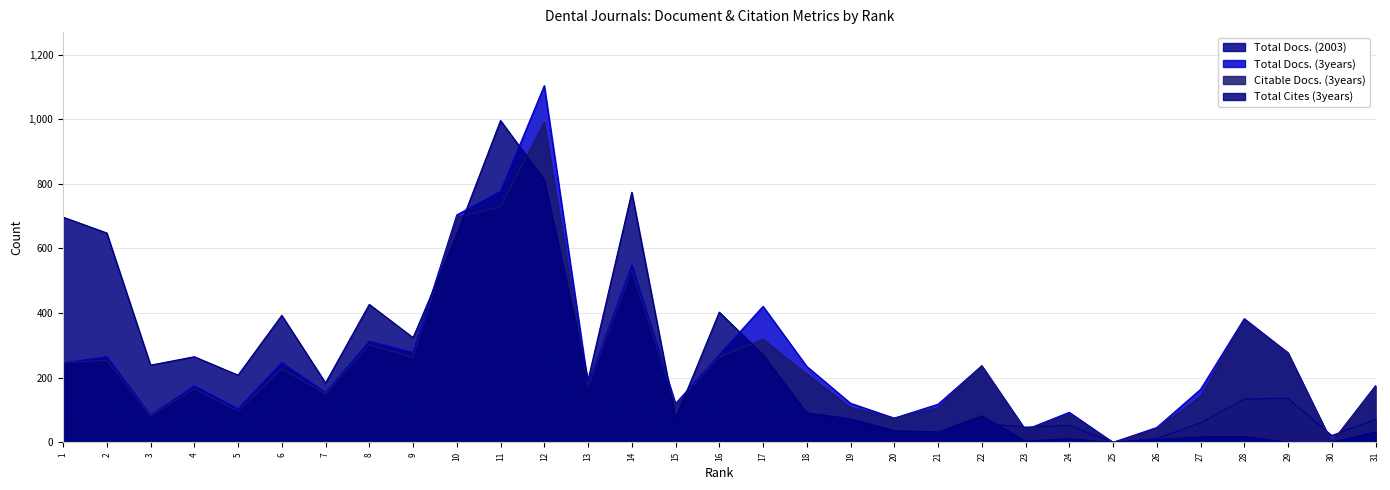

Where is the first local minimum for Total Docs. (3years)?

3